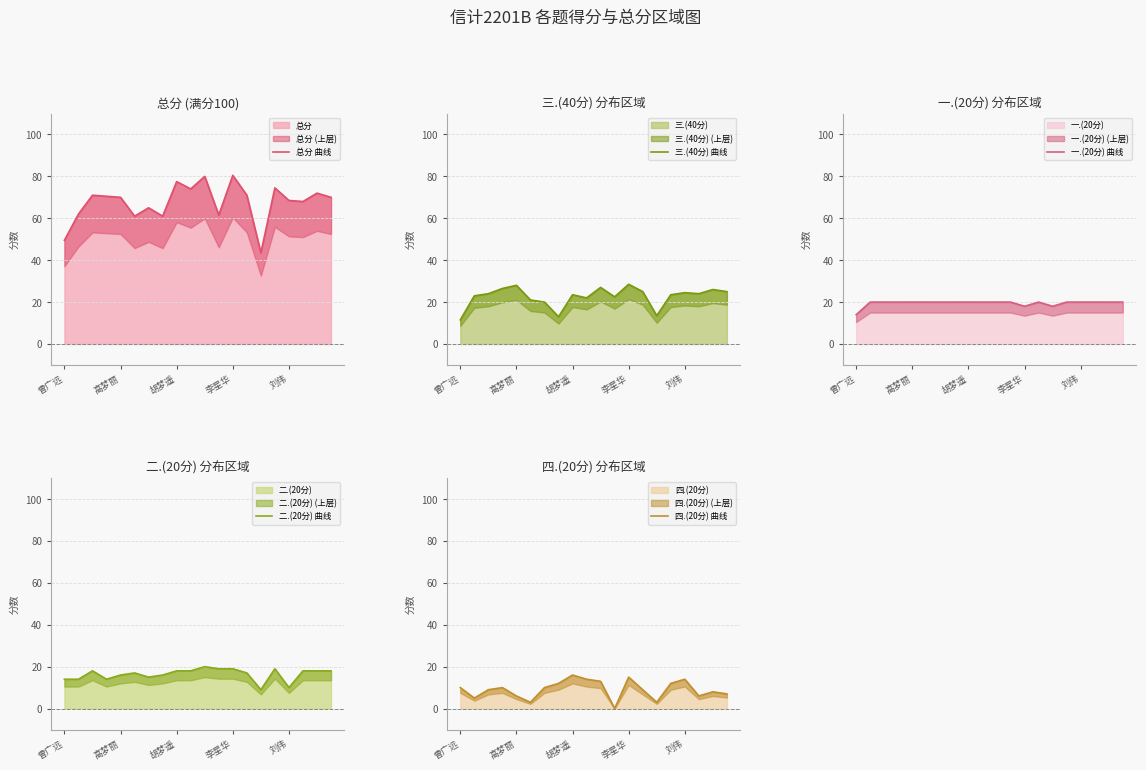

Does the chart have visible grid lines?

Yes